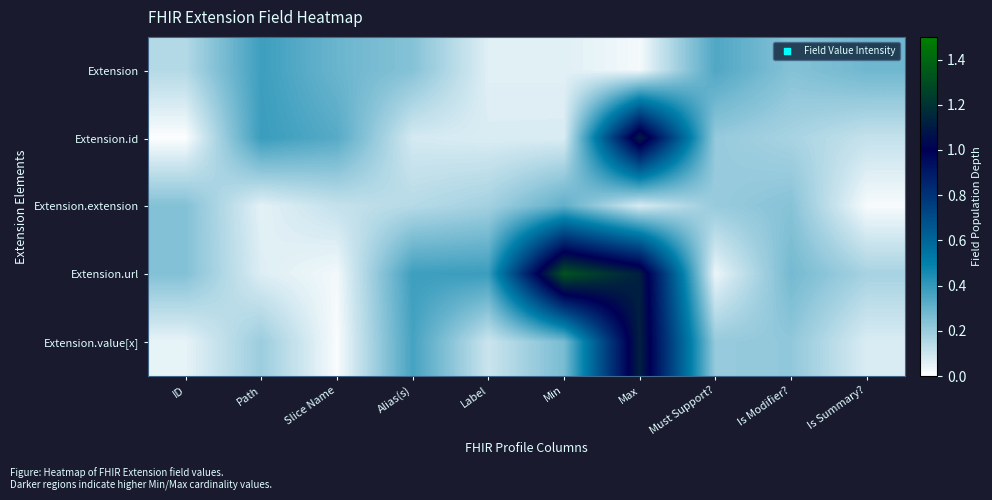

Reading left to right, what are all the values shown in this chart?

Extension: ID=0.1	Path=0.4	Slice Name=0.3	Alias(s)=0.2	Label=0.1	Min=0.1	Max=0.0	Must Support?=0.3	Is Modifier?=0.2	Is Summary?=0.3
Extension.id: ID=0.0	Path=0.4	Slice Name=0.3	Alias(s)=0.1	Label=0.1	Min=0.1	Max=1.1	Must Support?=0.2	Is Modifier?=0.2	Is Summary?=0.1
Extension.extension: ID=0.2	Path=0.1	Slice Name=0.1	Alias(s)=0.1	Label=0.2	Min=0.3	Max=0.1	Must Support?=0.2	Is Modifier?=0.2	Is Summary?=0.0
Extension.url: ID=0.2	Path=0.1	Slice Name=0.0	Alias(s)=0.4	Label=0.4	Min=1.3	Max=1.1	Must Support?=0.0	Is Modifier?=0.3	Is Summary?=0.2
Extension.value[x]: ID=0.0	Path=0.2	Slice Name=0.0	Alias(s)=0.4	Label=0.1	Min=0.3	Max=1.1	Must Support?=0.2	Is Modifier?=0.2	Is Summary?=0.1